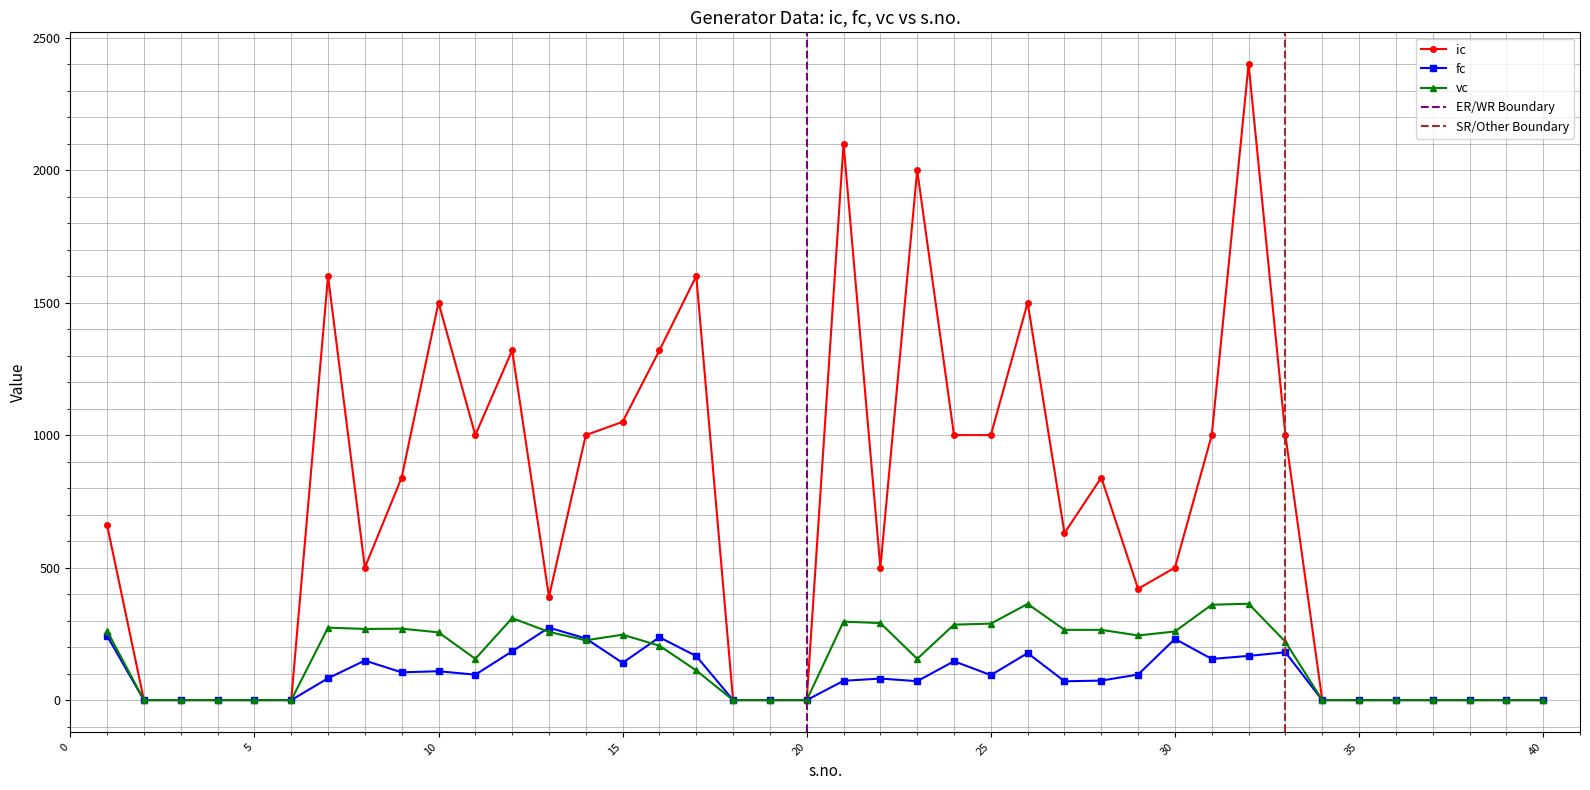

Reading right to left, list all the values displayed in this chart.

ic: 40=0.0	39=0.0	38=0.0	37=0.0	36=0.0	35=0.0	34=0.0	33=1000.0	32=2400.0	31=1000.0	30=500.0	29=420.0	28=840.0	27=630.0	26=1500.0	25=1000.0	24=1000.0	23=2000.0	22=500.0	21=2100.0	20=0.0	19=0.0	18=0.0	17=1600.0	16=1320.0	15=1050.0	14=1000.0	13=390.0	12=1320.0	11=1000.0	10=1500.0	9=840.0	8=500.0	7=1600.0	6=0.0	5=0.0	4=0.0	3=0.0	2=0.0	1=660.0
fc: 40=0.0	39=0.0	38=0.0	37=0.0	36=0.0	35=0.0	34=0.0	33=180.4	32=166.8	31=155.3	30=230.9	29=96.5	28=73.6	27=71.0	26=177.5	25=94.2	24=146.7	23=71.4	22=81.3	21=72.8	20=0.0	19=0.0	18=0.0	17=166.2	16=237.1	15=140.5	14=232.6	13=273.4	12=184.0	11=95.9	10=108.9	9=104.8	8=149.2	7=82.4	6=0.0	5=0.0	4=0.0	3=0.0	2=0.0	1=242.4
vc: 40=0.0	39=0.0	38=0.0	37=0.0	36=0.0	35=0.0	34=0.0	33=220.0	32=363.6	31=360.0	30=259.0	29=243.9	28=265.1	27=265.1	26=363.0	25=288.6	24=284.8	23=155.7	22=290.7	21=296.1	20=0.0	19=0.0	18=0.0	17=111.9	16=205.3	15=246.8	14=225.8	13=257.2	12=309.4	11=155.9	10=255.7	9=269.6	8=268.5	7=273.5	6=0.0	5=0.0	4=0.0	3=0.0	2=0.0	1=261.1